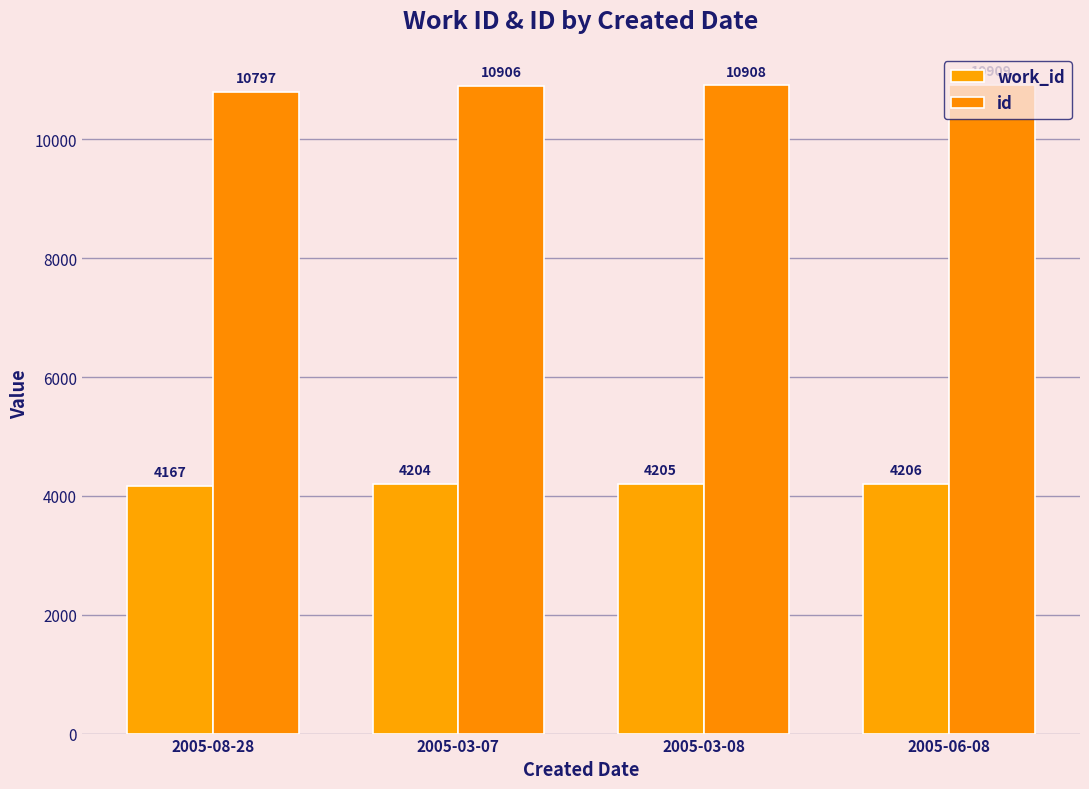

What is the sum of all id values?

43520